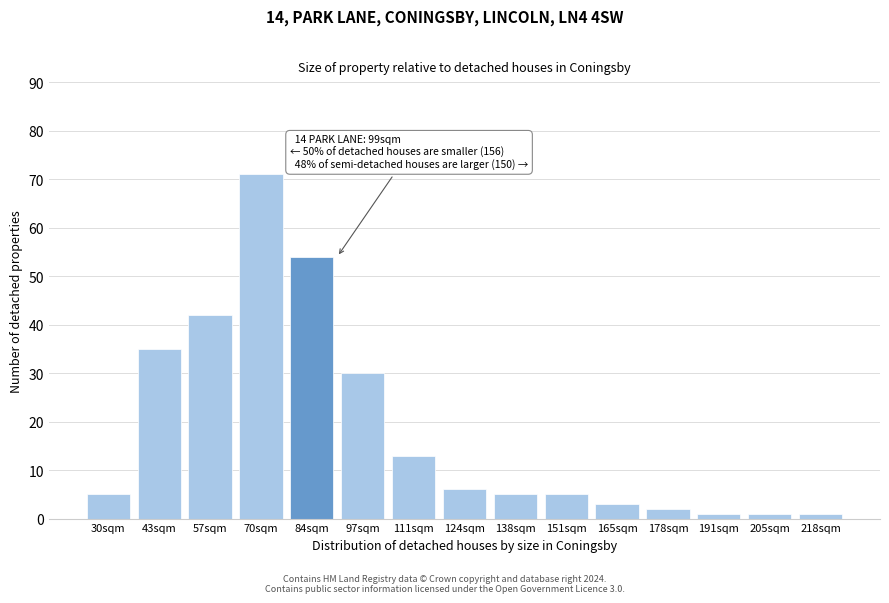

Reading left to right, list all the values displayed in this chart.

30sqm=5	43sqm=35	57sqm=42	70sqm=71	84sqm=54	97sqm=30	111sqm=13	124sqm=6	138sqm=5	151sqm=5	165sqm=3	178sqm=2	191sqm=1	205sqm=1	218sqm=1